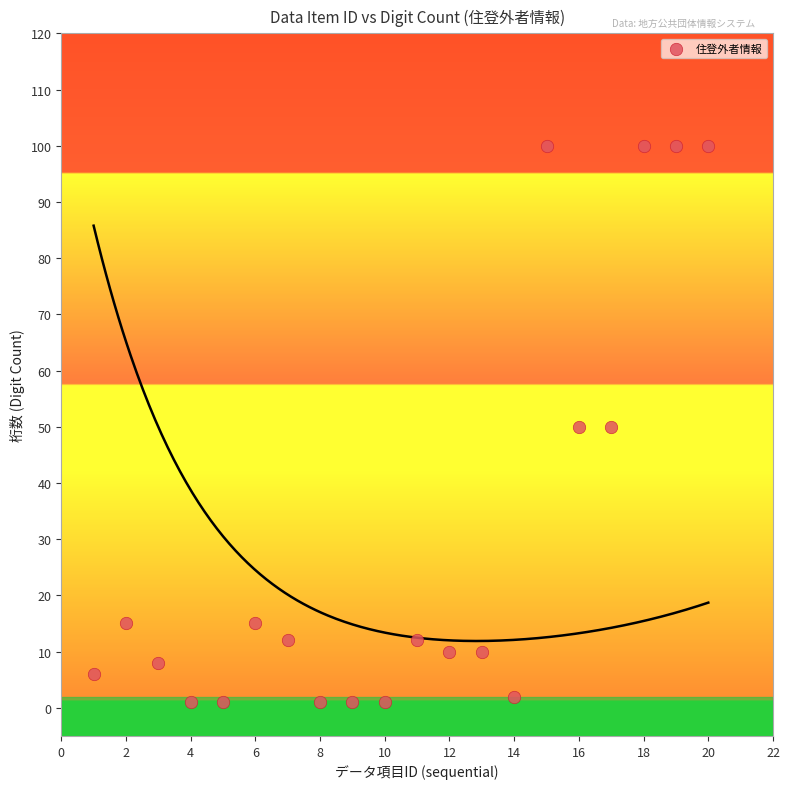

What is the range of X values (max minus min)?

19